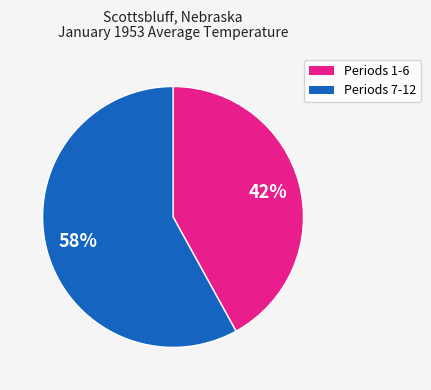

Does any single category account for the majority?

Yes